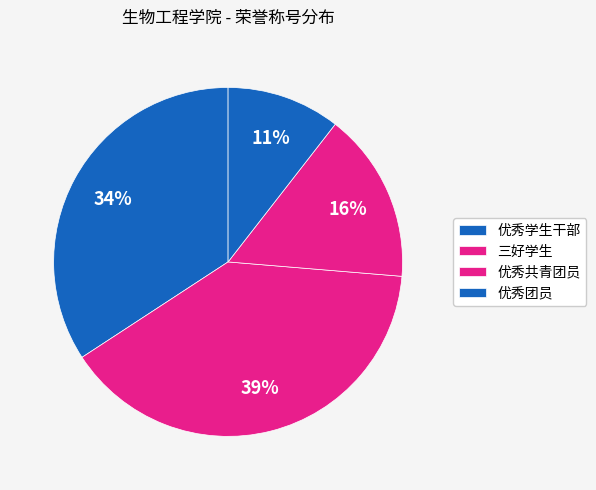

Is there a majority slice in this chart?

No